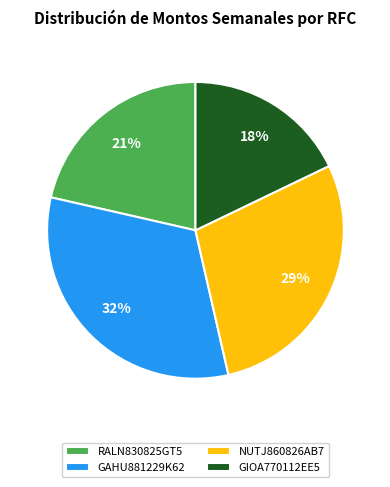

To the nearest percent, what percentage of the pie is RALN830825GT5?

21%